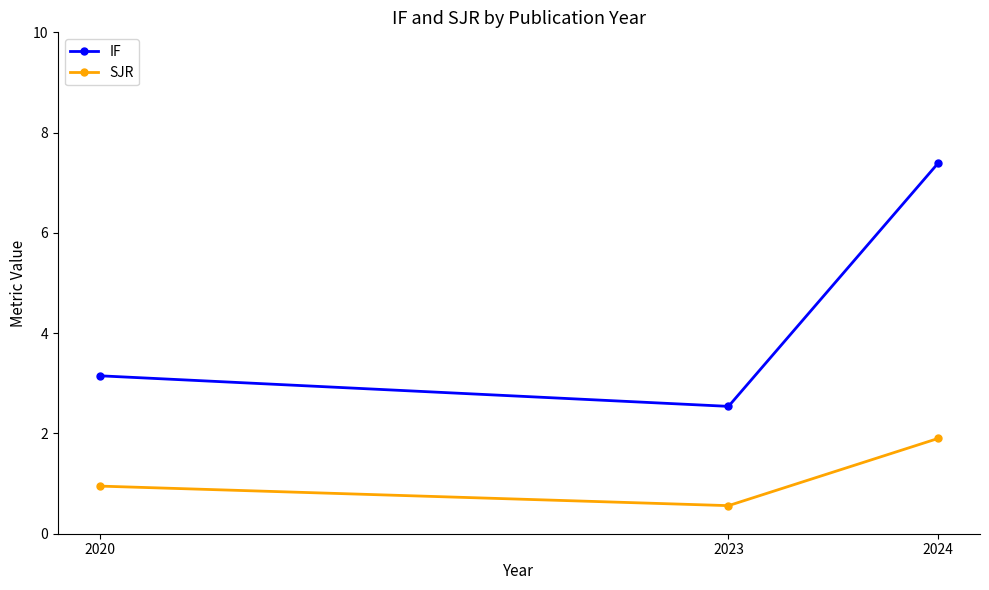

What are all the series names shown in the legend?

IF, SJR